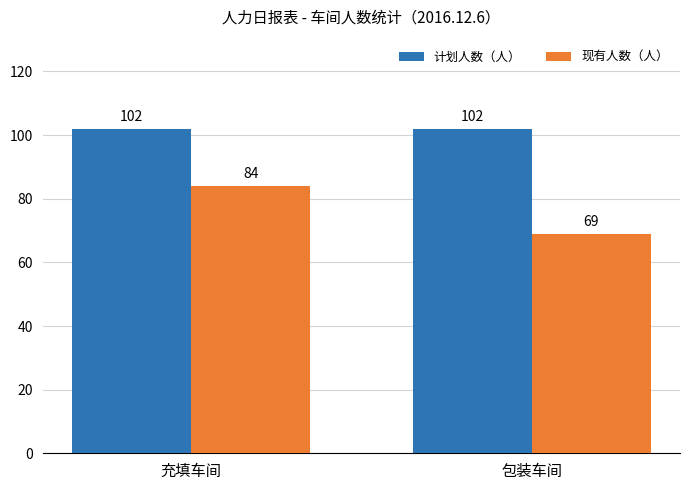

At which category is the sum across all series the highest?

充填车间